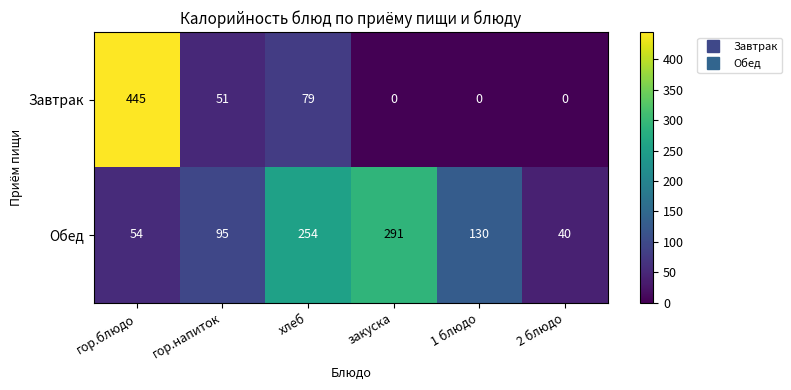

Is the value of Завтрак at гор.блюдо greater than the value of Обед at 1 блюдо?

Yes